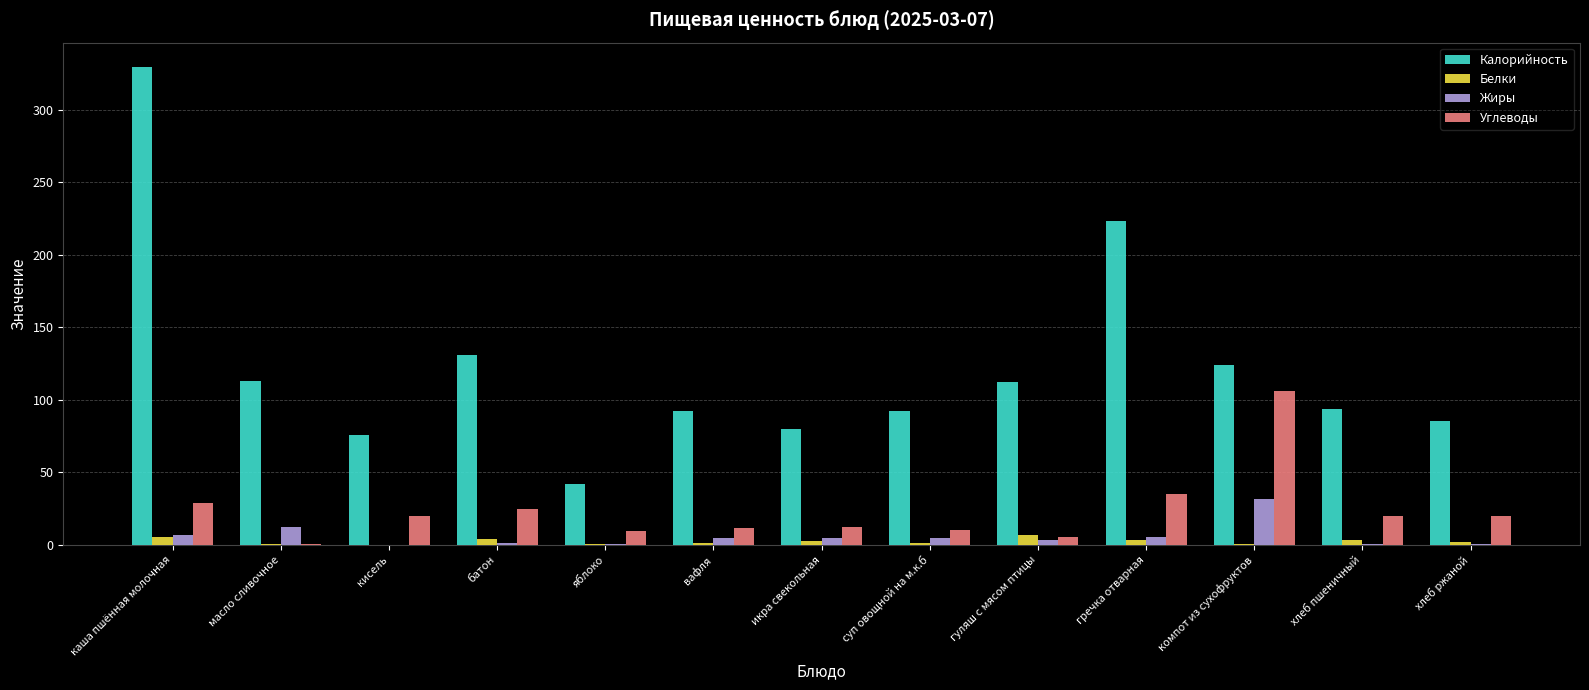

Are the bars horizontal?

No